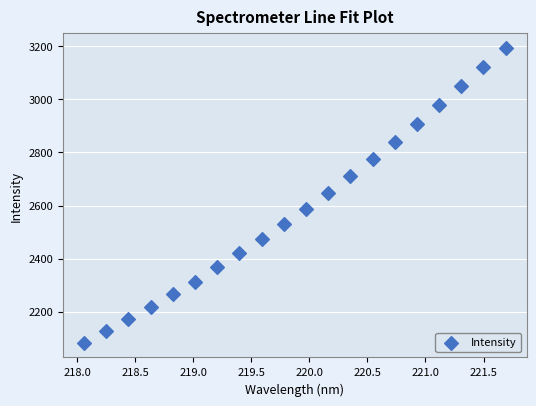

What is the range of Y values (max minus min)?

1108.9